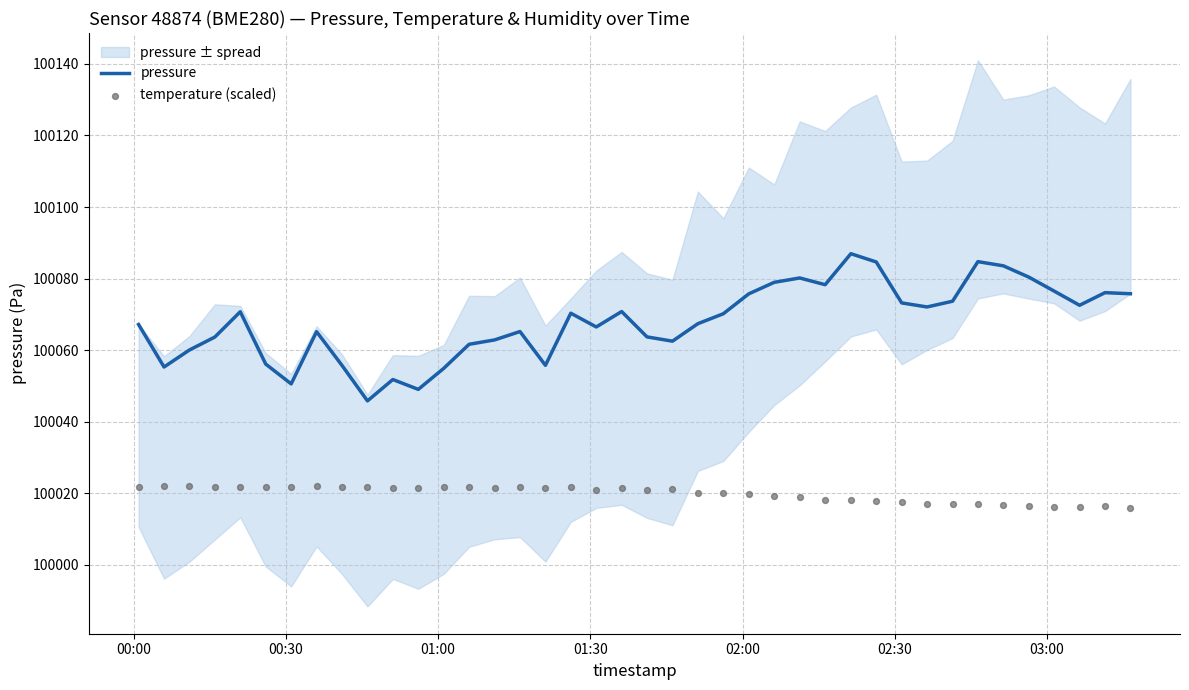

At how many categories does at least one series exceed 100072?

16